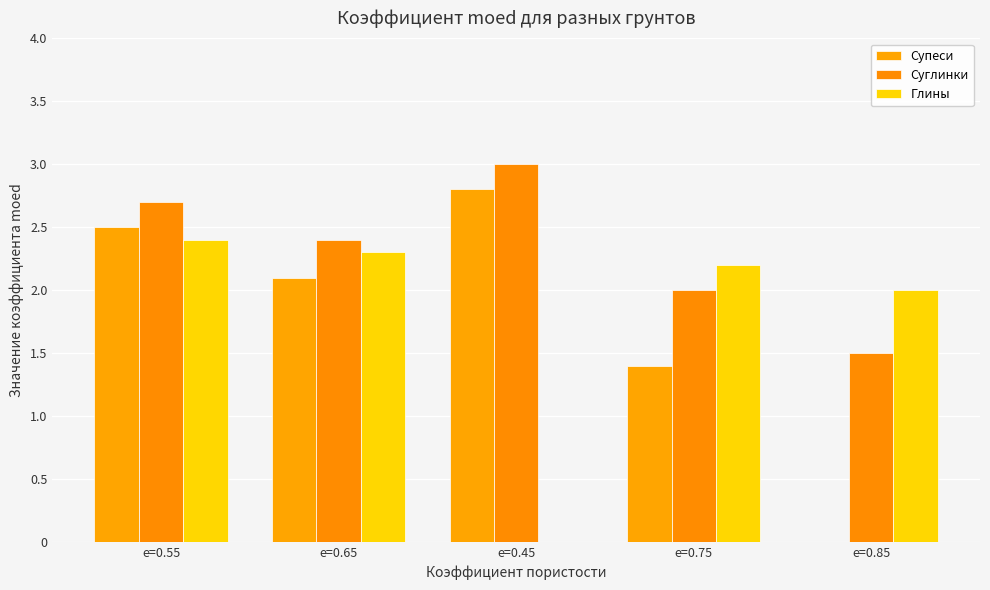

What is the label of the 4th bar from the right?

e=0.65